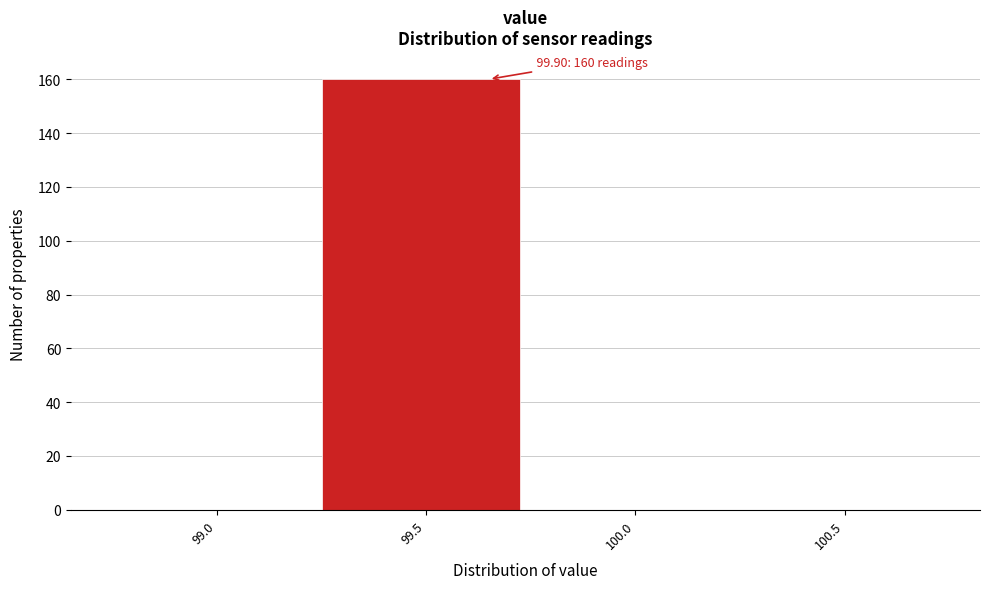

Reading left to right, extract all data points from this chart.

99.0=0	99.5=160	100.0=0	100.5=0